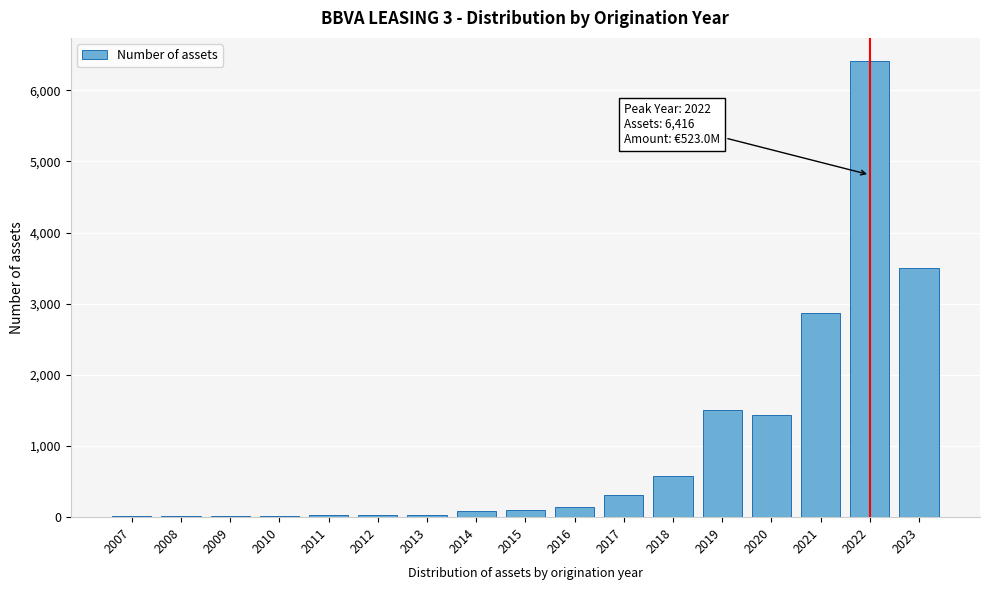

Where is the data nearest to the value 3215?

2023